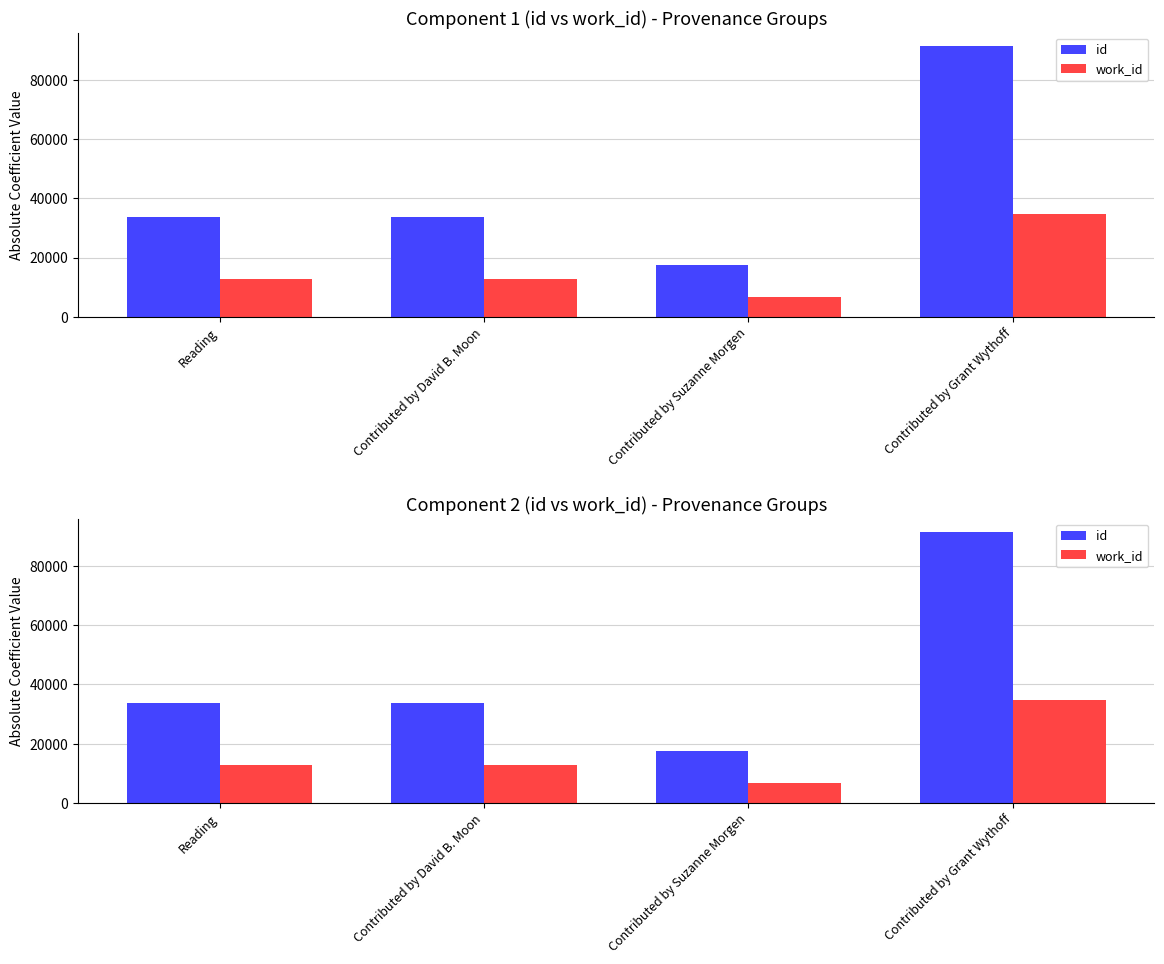

Reading left to right, what are all the values shown in this chart?

id: 33788	33711	17405	91380
work_id: 12706	12754	6557	34585